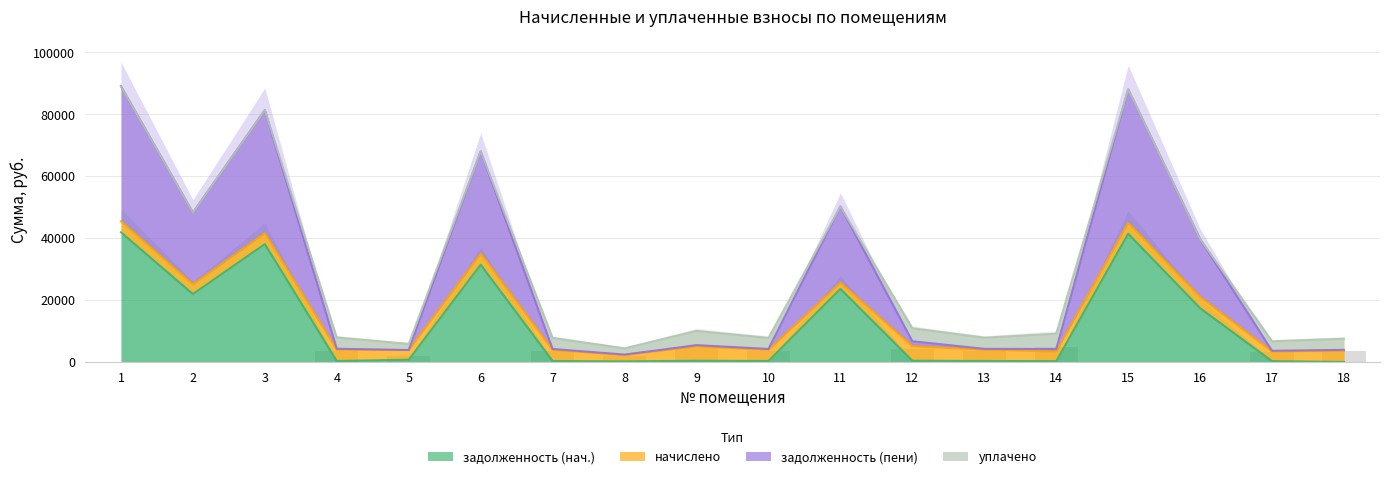

What is the highest value of the задолженность (нач.) series?

41875.2